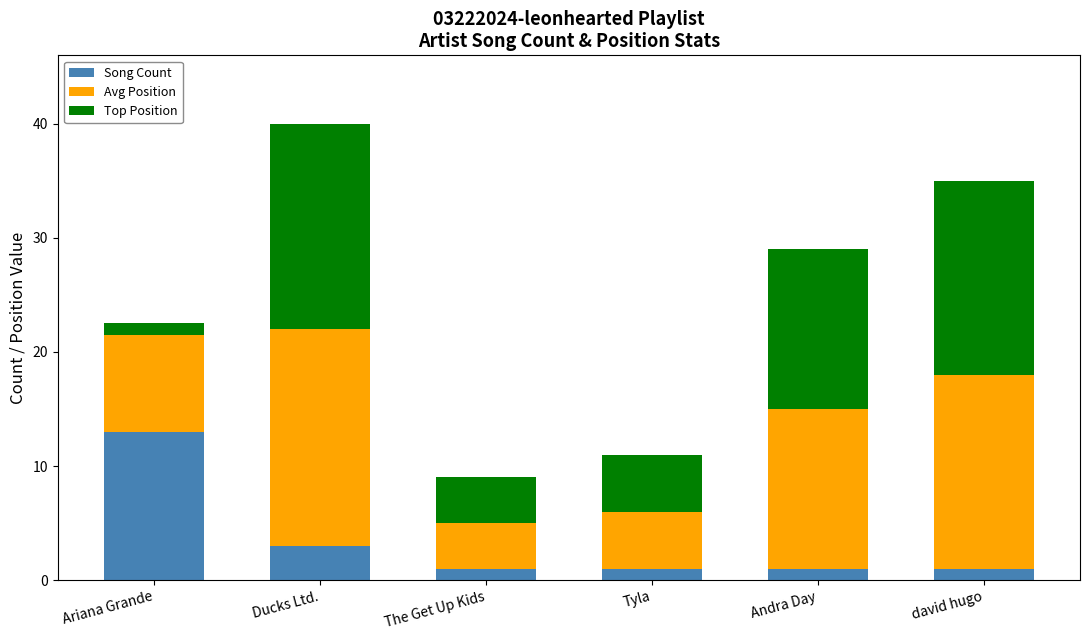

What is the sum of the Song Count values at Ducks Ltd. and The Get Up Kids?

4.0